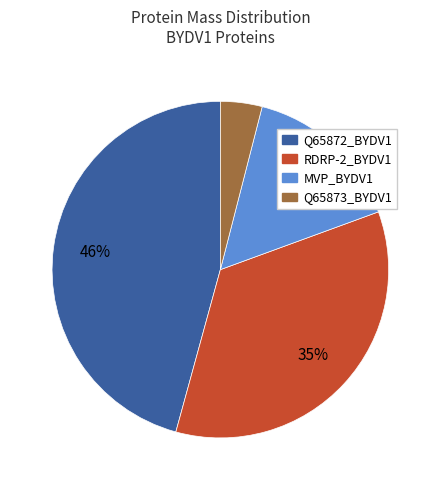

Is there a majority slice in this chart?

No